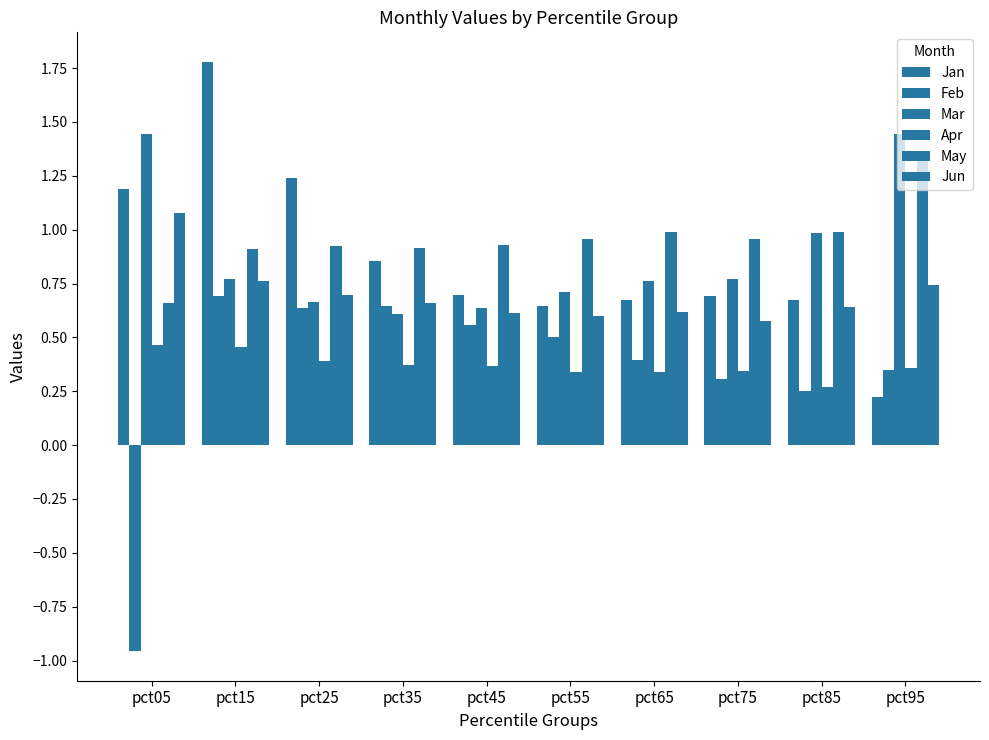

Does the chart contain stacked bars?

No